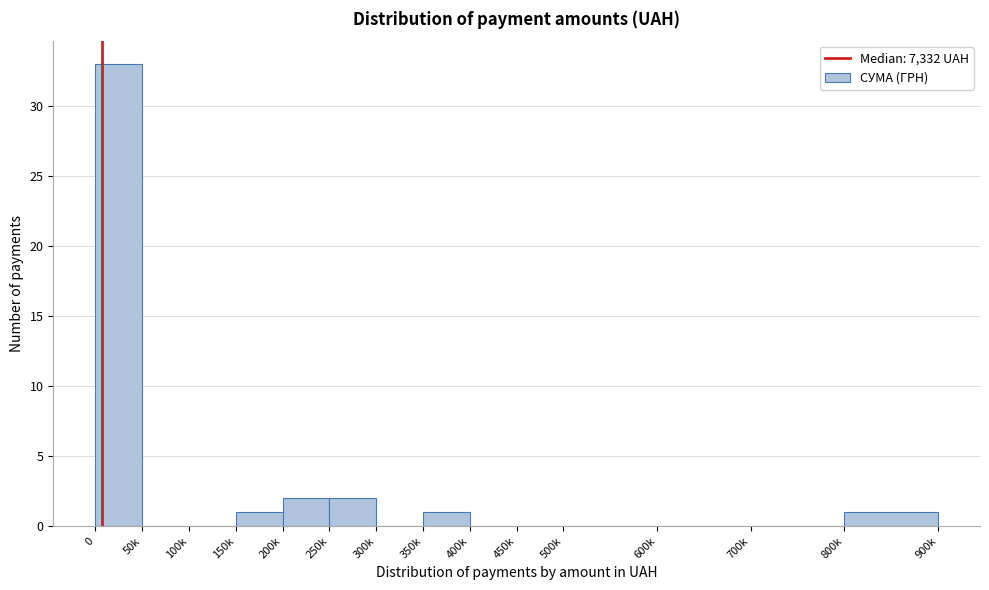

Reading left to right, what are all the values shown in this chart?

0=33	50k=0	100k=0	150k=1	200k=2	250k=2	300k=0	350k=1	400k=0	450k=0	500k=0	600k=0	700k=0	800k=1